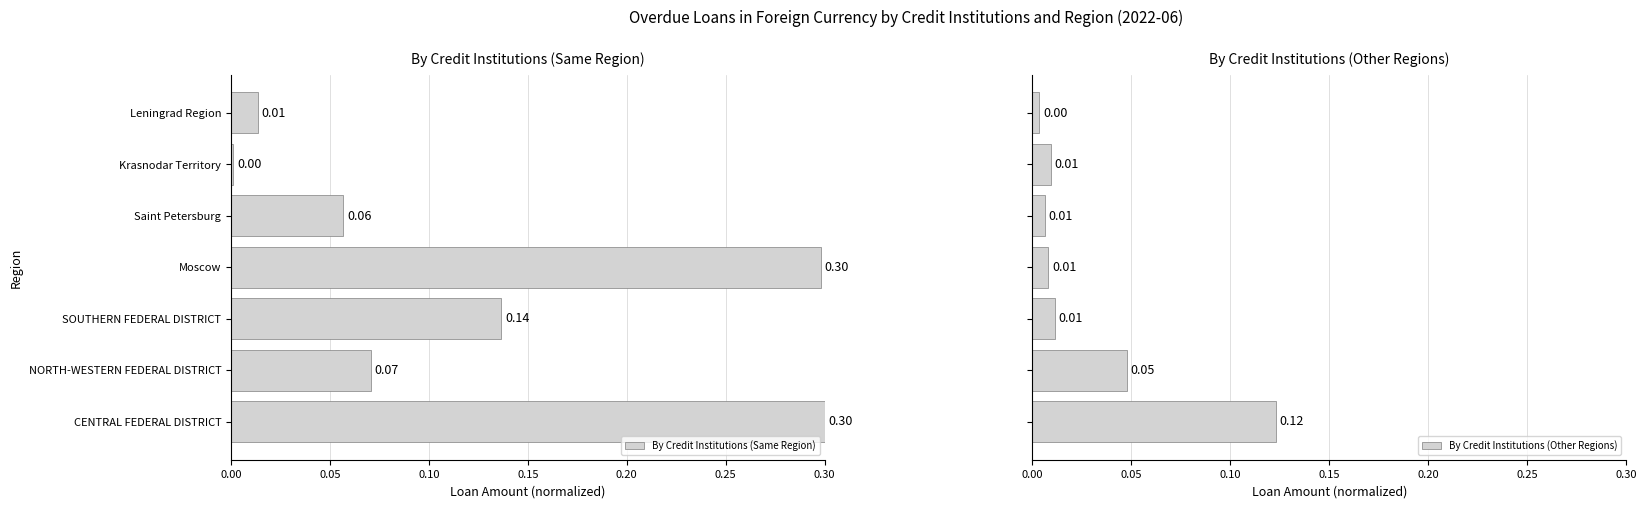

At which label is By Credit Institutions (Same Region) closest to 0?

Krasnodar Territory